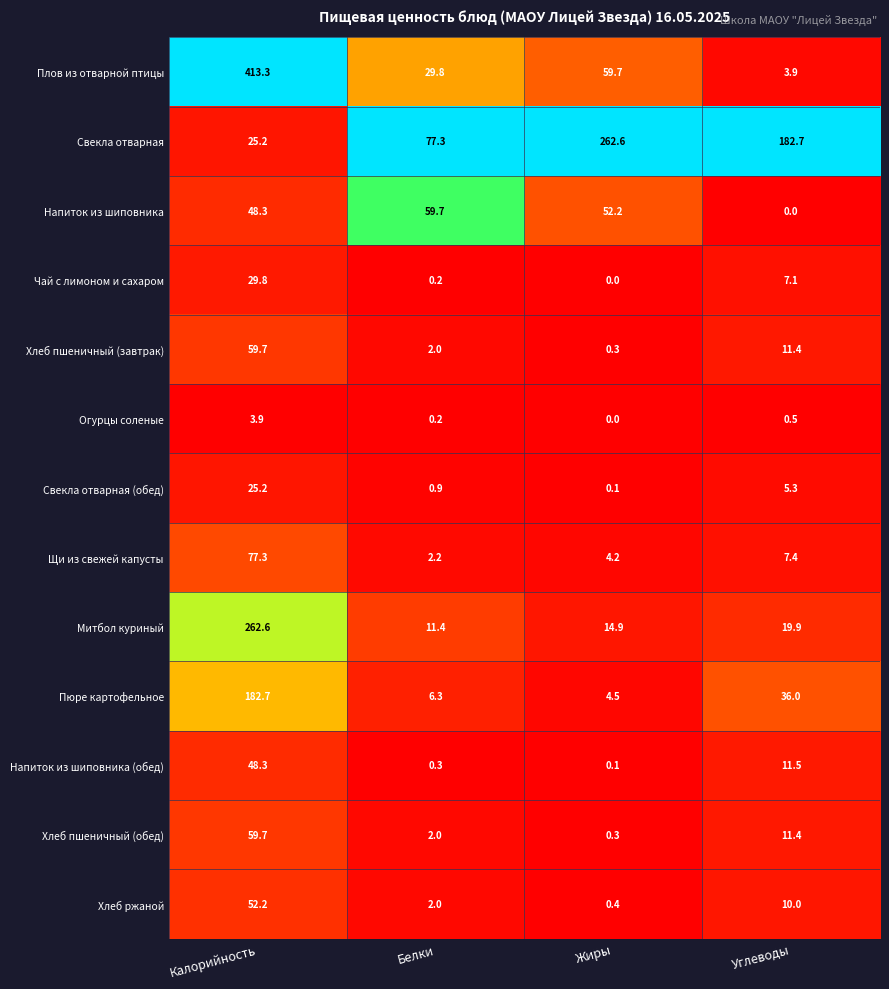

At which label does Чай с лимоном и сахаром reach its peak?

Калорийность